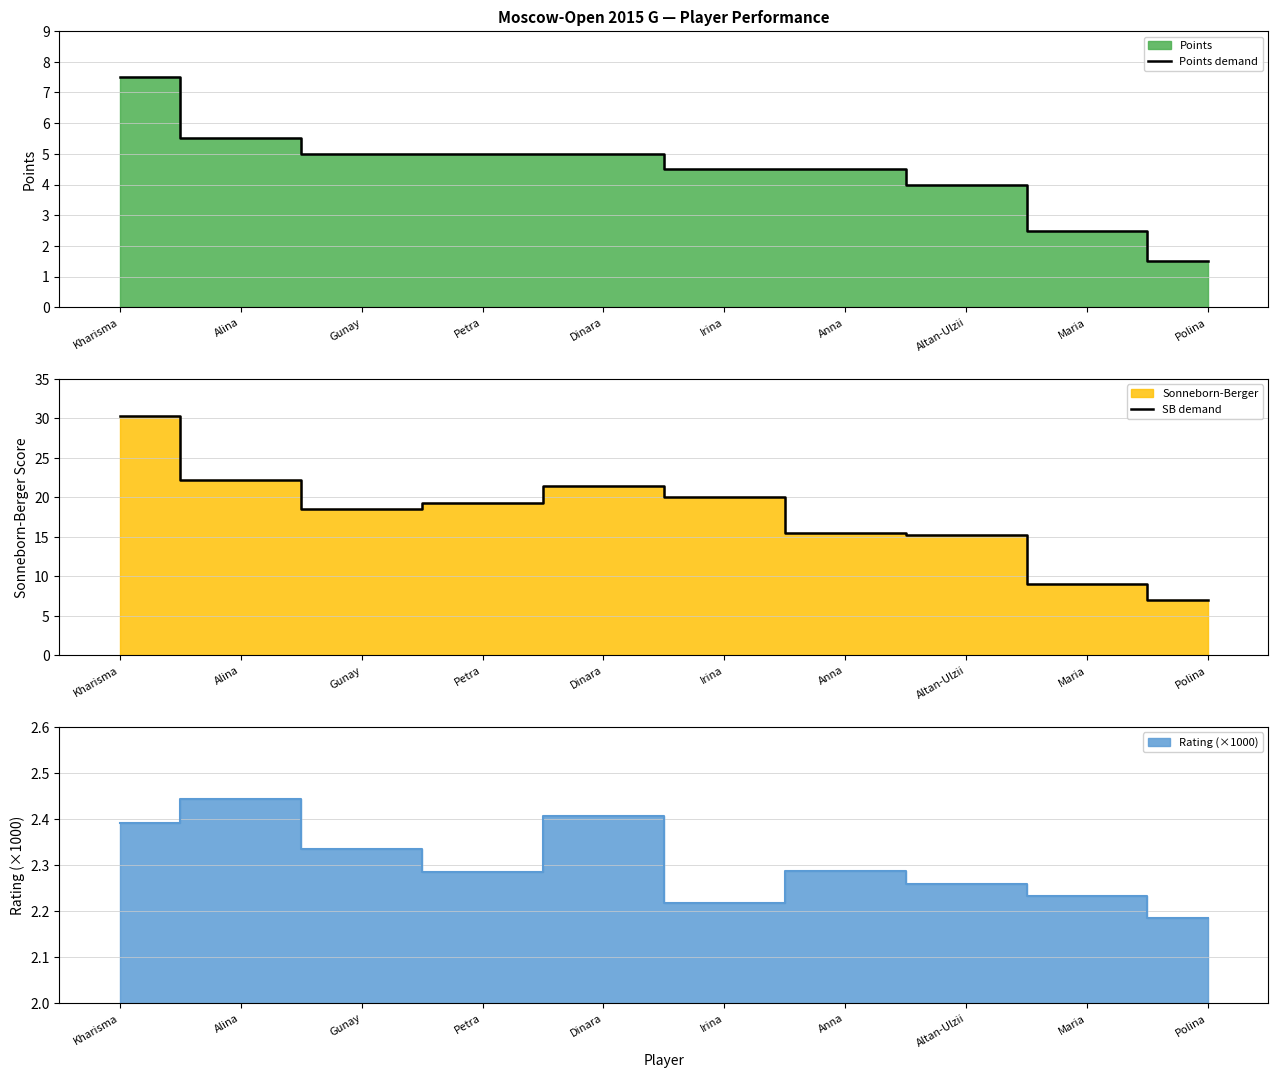

What is the label of the 5th point from the right?

Irina